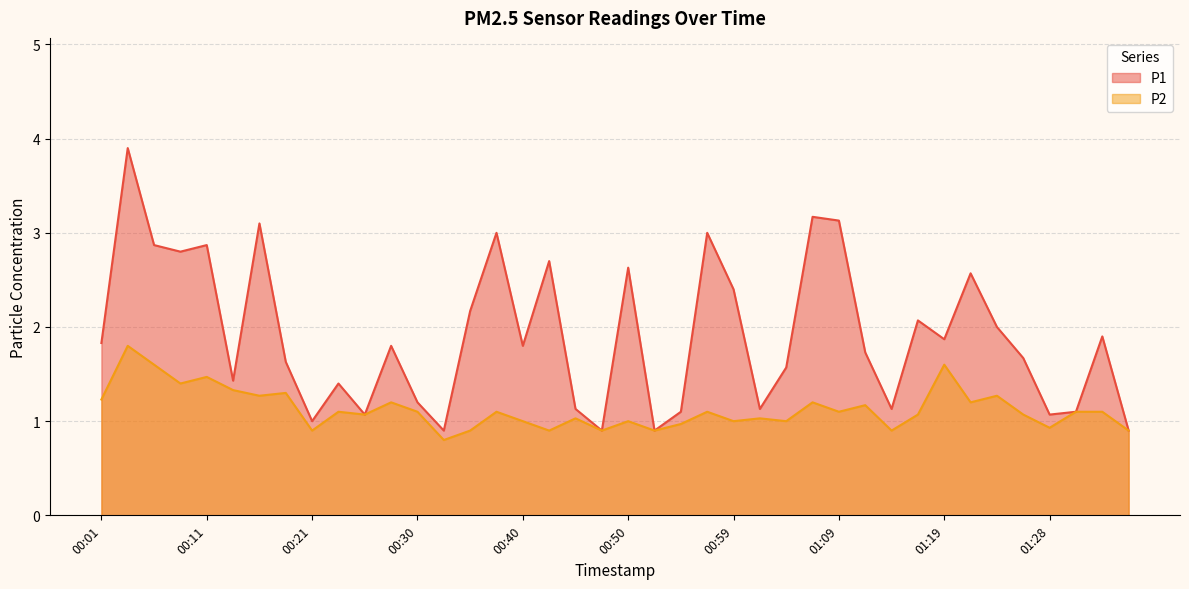

What is the smallest value displayed?

0.8